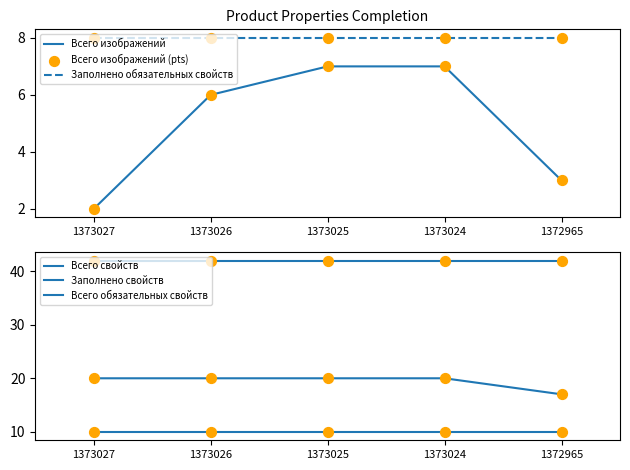

Which series contains the lowest Y value?

Всего изображений